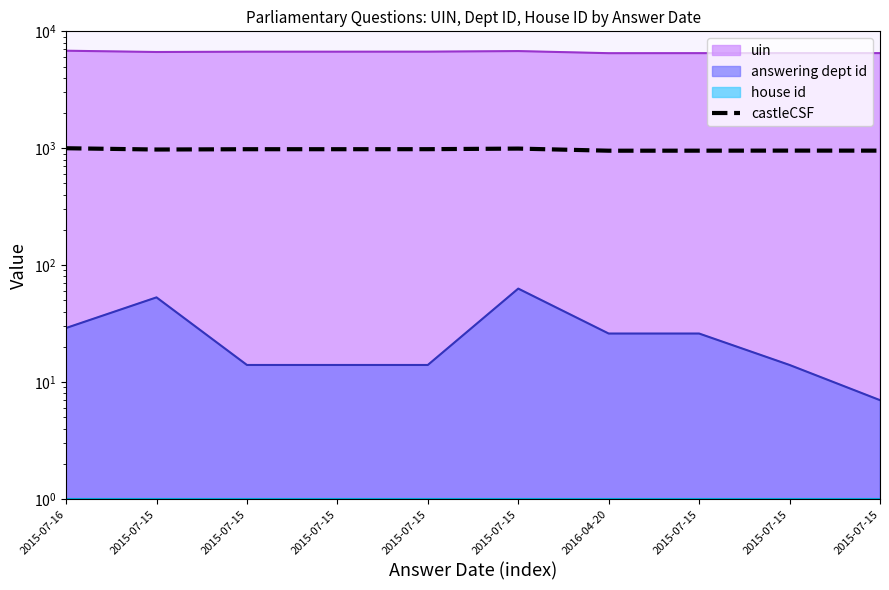

At which category does the chart reach its minimum across all series?

2016-04-20